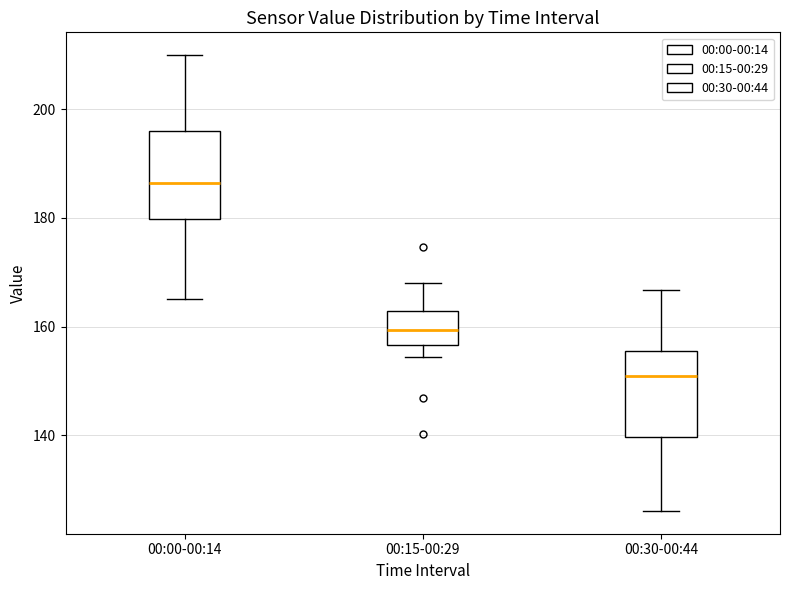

Where is the lower edge of the box for 00:15-00:29 on the y-axis? The values are not printed on the chart, so give them approximately, as read against the axis.

156